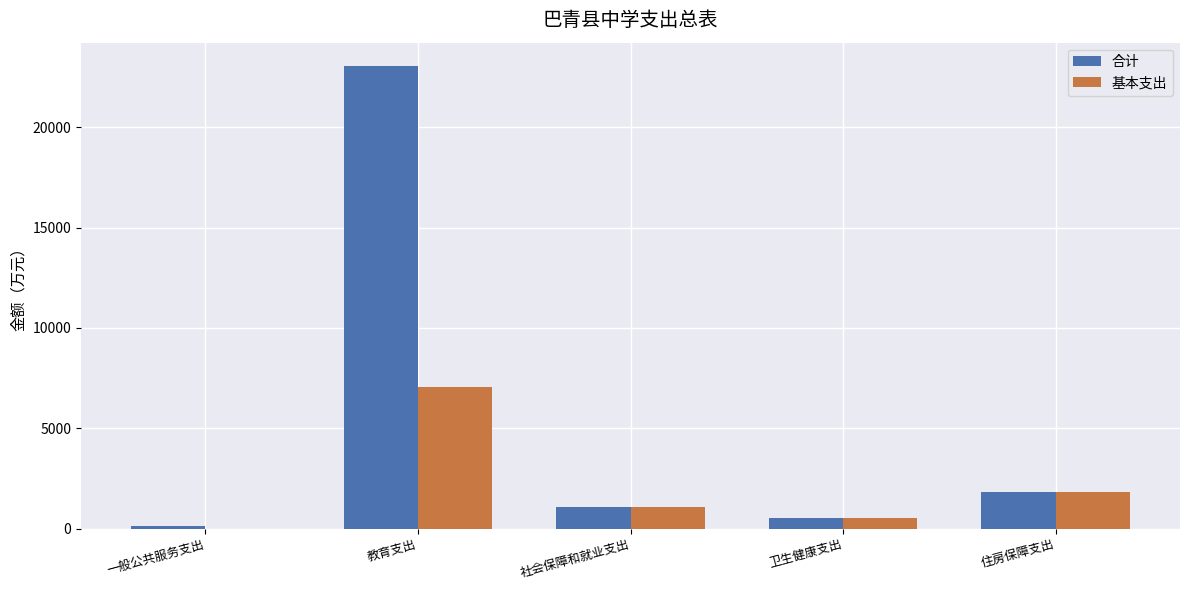

Between 一般公共服务支出 and 住房保障支出, which series saw the biggest shift?

基本支出